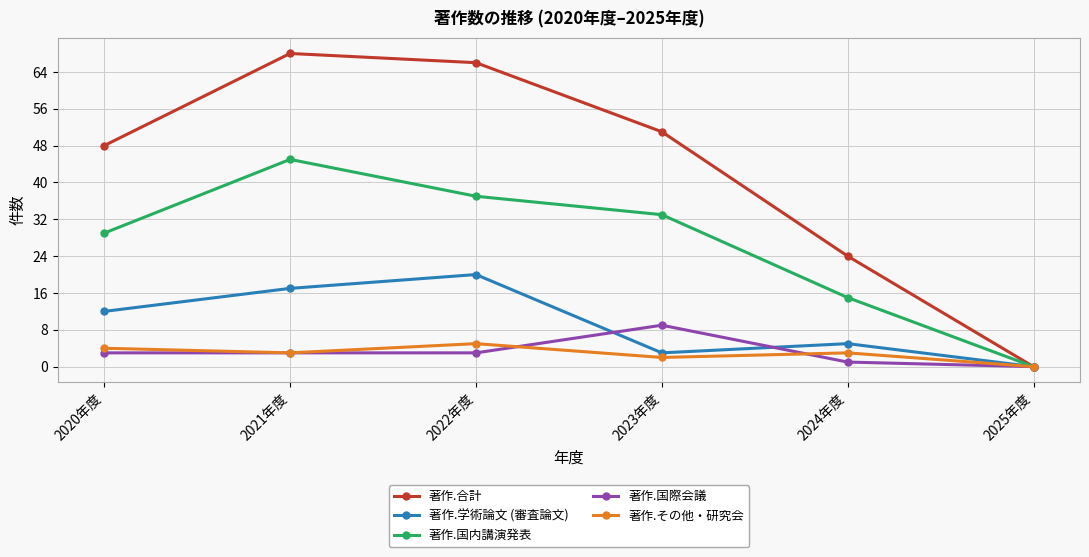

What value does the 著作.国内講演発表 series have at 2020年度, to the nearest 5?

30